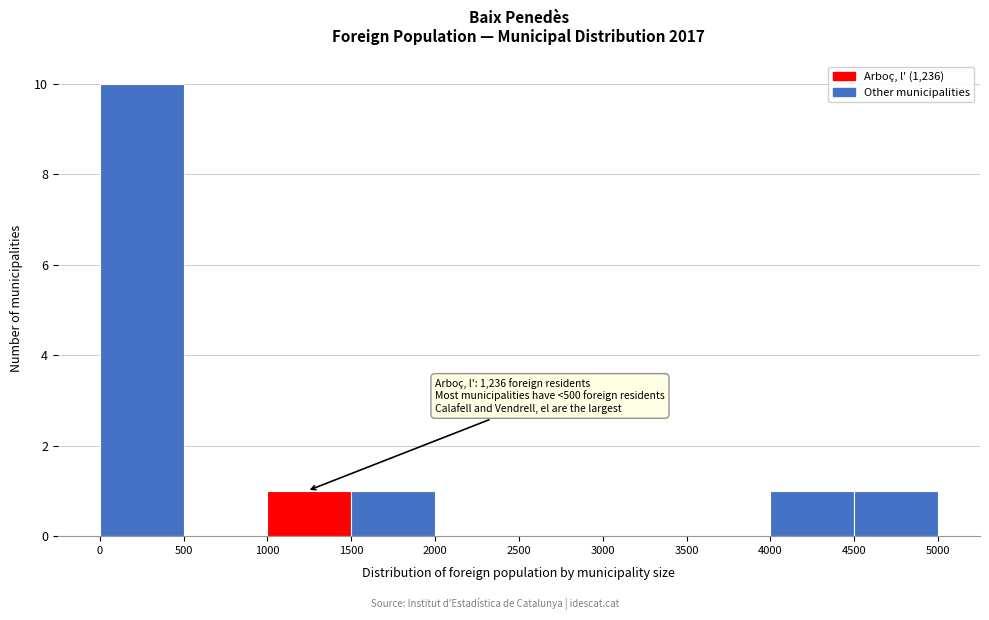

Over which range of the x-axis is the bar tallest?

0 to 500